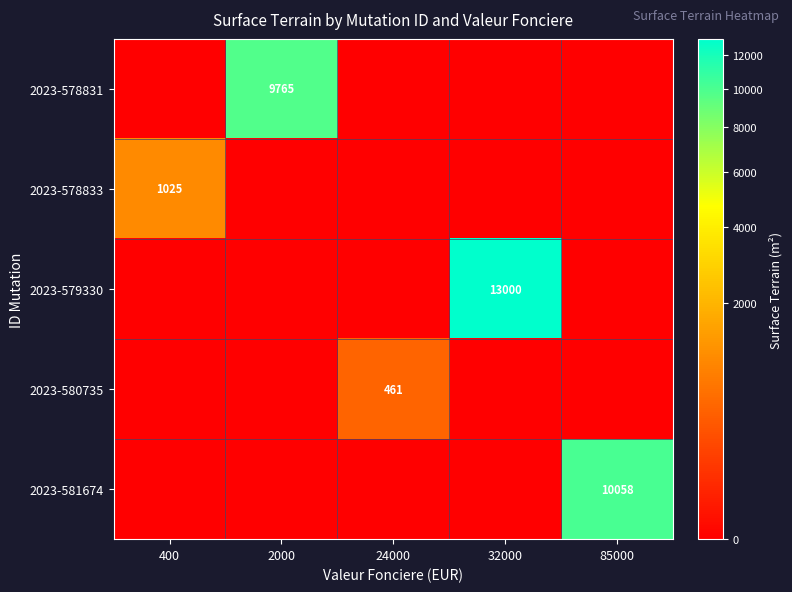

True or false: 2023-578831 has a value of 9765 at 2000.

True